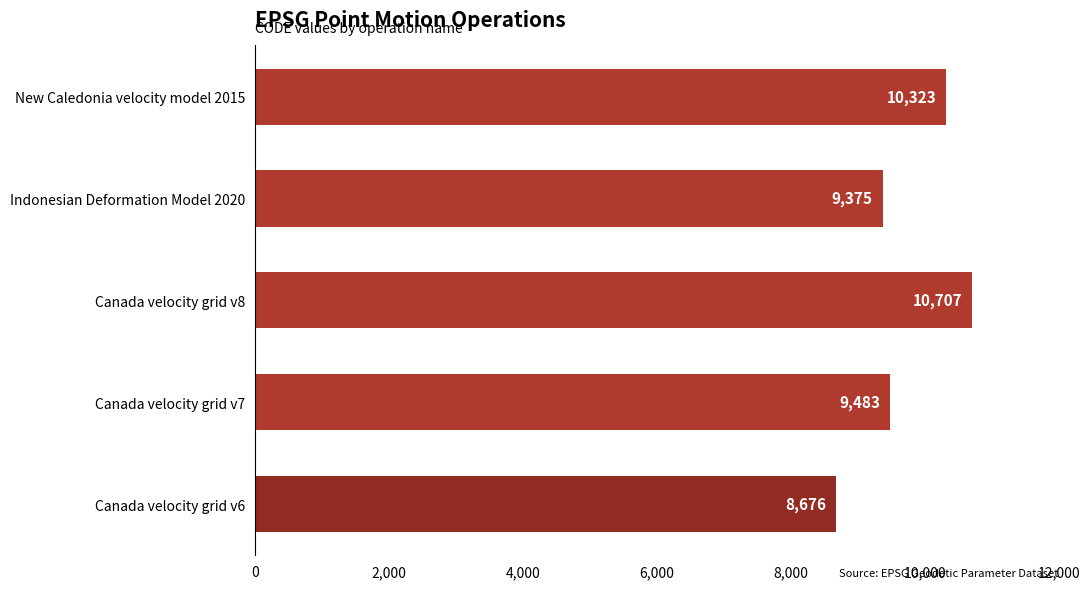

Is it true that the value at Canada velocity grid v6 is 8676?

True